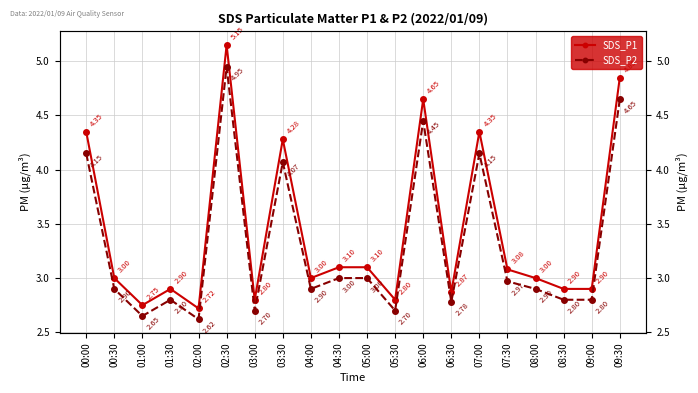

True or false: SDS_P2 and SDS_P1 cross at least once.

False